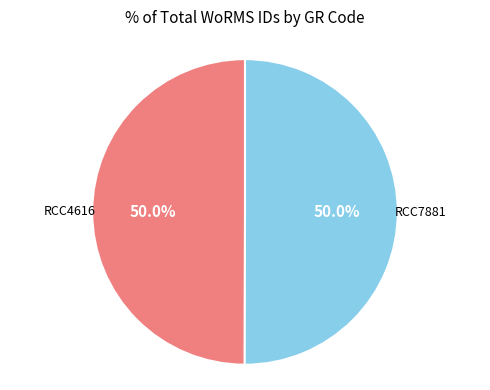

Count the number of slices in the pie.

2